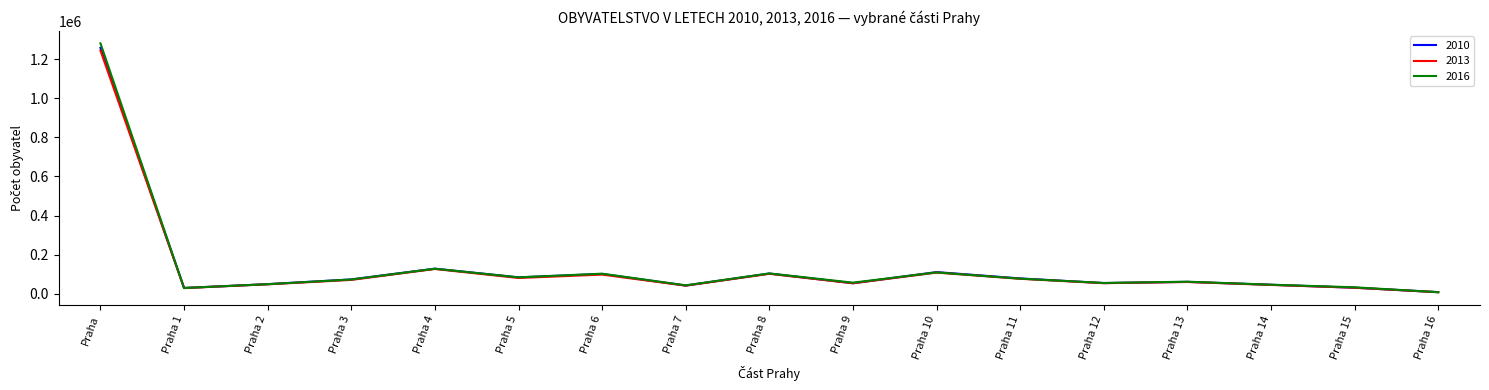

Which series has the widest spread of values?

2016